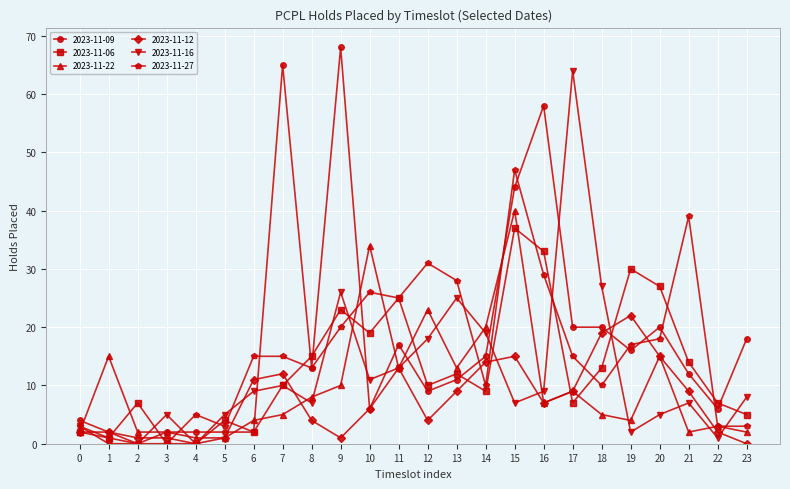

List the series in order of their peak value, highest first.

2023-11-09, 2023-11-16, 2023-11-27, 2023-11-22, 2023-11-06, 2023-11-12